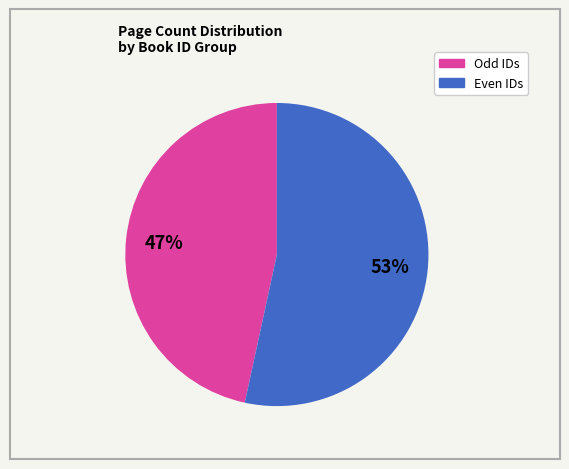

To the nearest percent, what is the average slice percentage?

50%